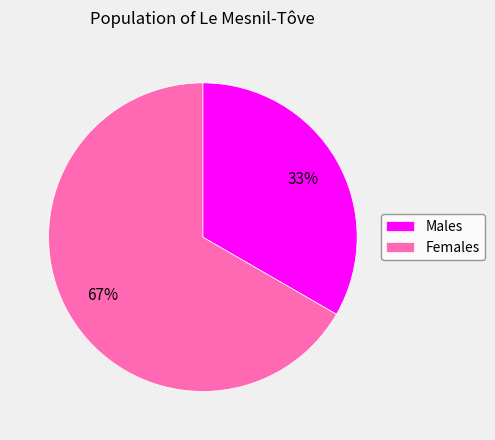

Is there any slice that represents more than half of the pie?

Yes